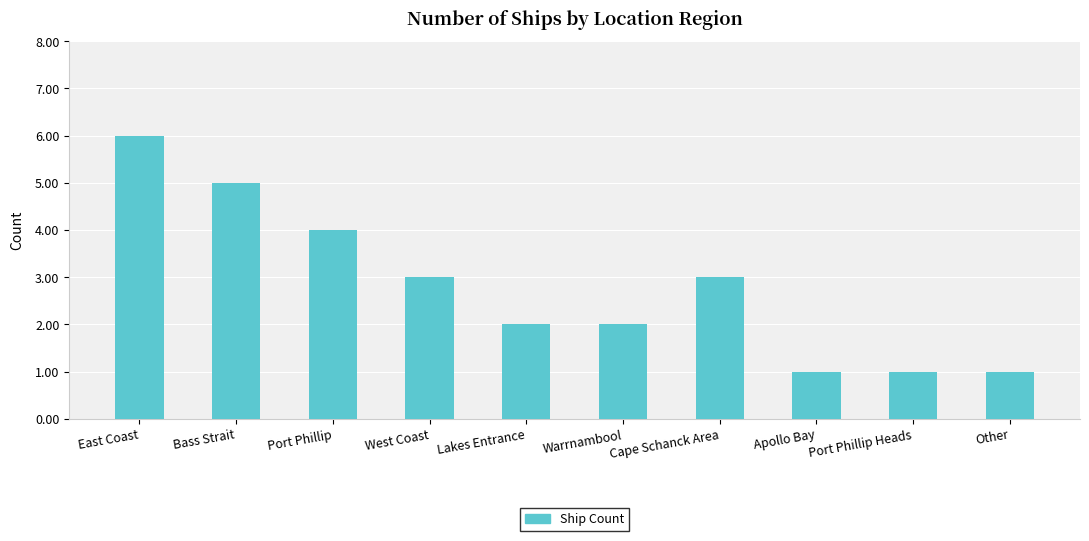

Reading left to right, what are all the values shown in this chart?

East Coast=6	Bass Strait=5	Port Phillip=4	West Coast=3	Lakes Entrance=2	Warrnambool=2	Cape Schanck Area=3	Apollo Bay=1	Port Phillip Heads=1	Other=1